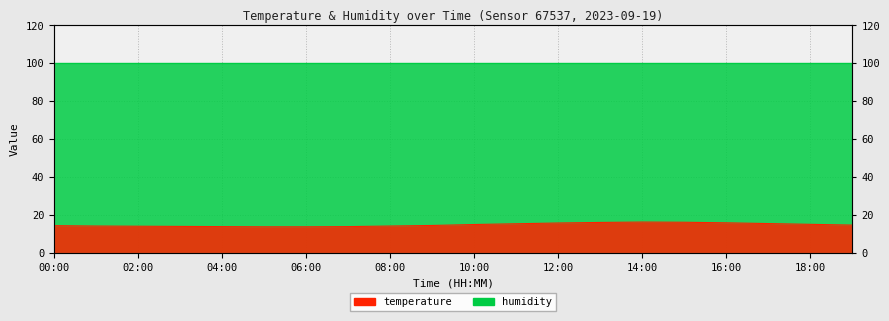

What is the difference between the maximum and second lowest values?

2.5